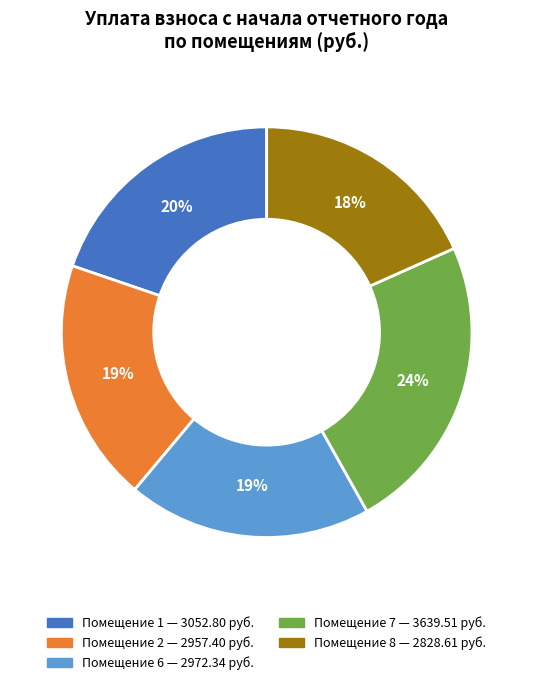

Count the number of slices in the pie.

5